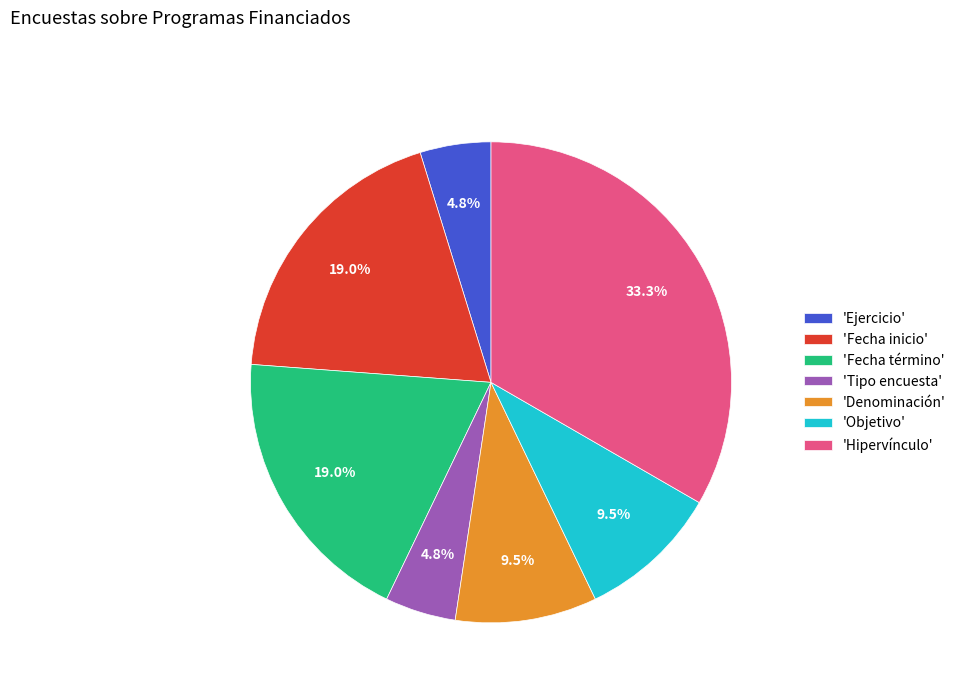

Which category has the biggest portion of the pie?

'Hipervínculo'